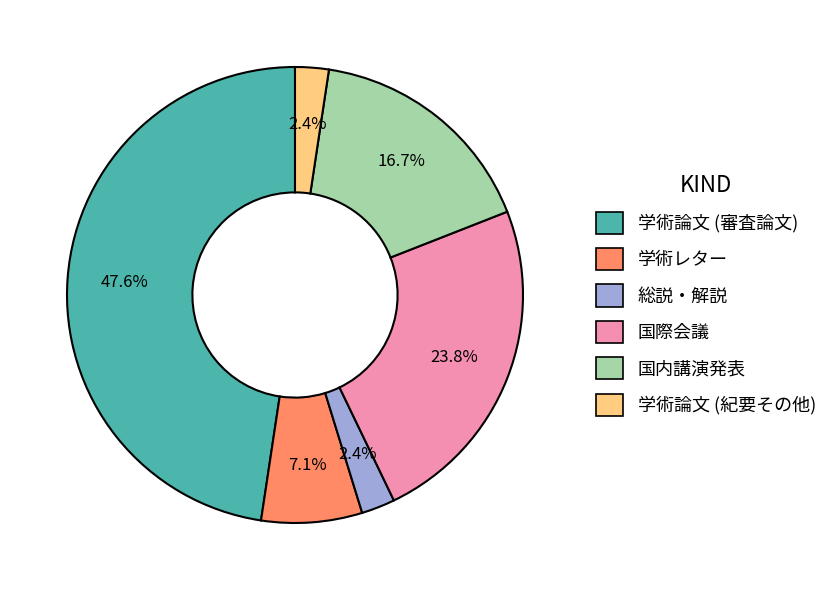

Which slice is the largest?

学術論文 (審査論文)